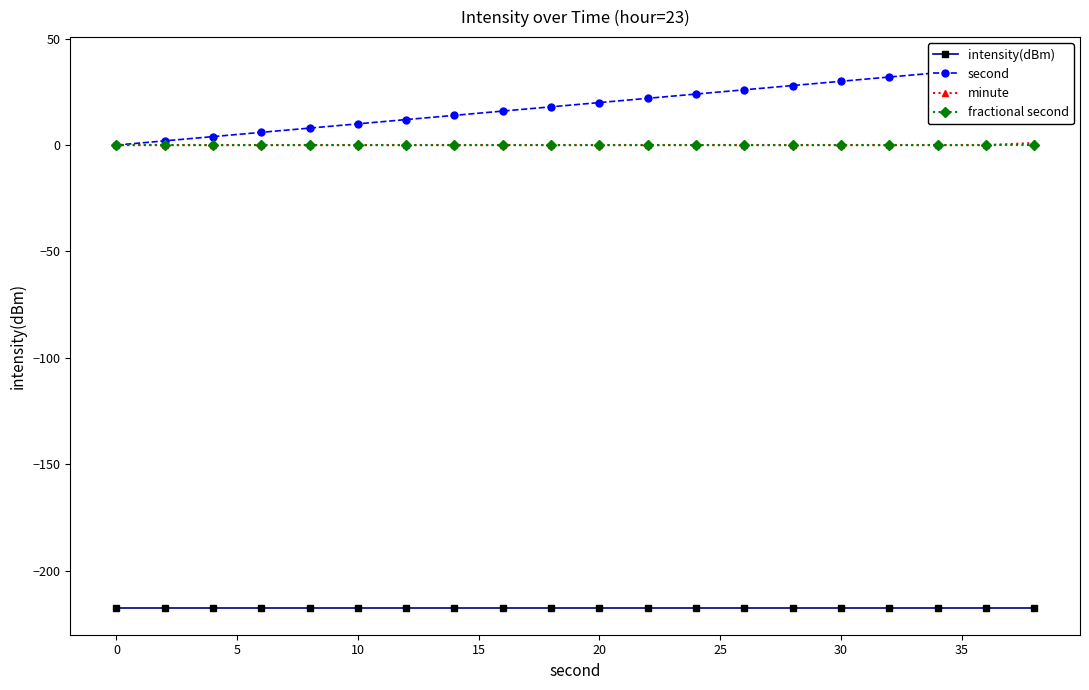

The value of intensity(dBm) at 10 is -217.4. True or false?

True